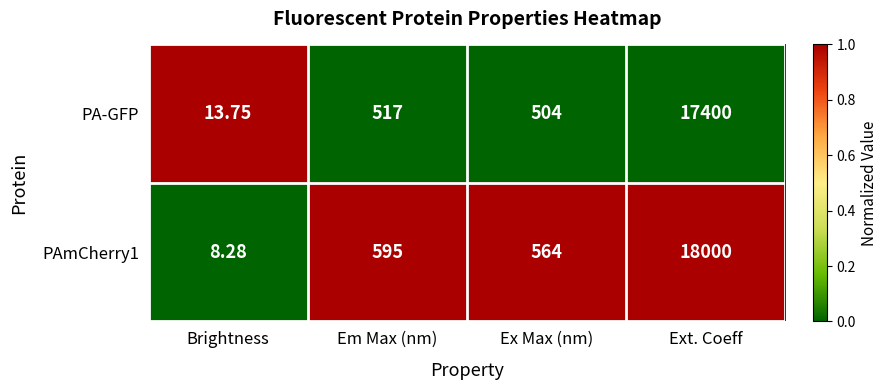

How many data points in PAmCherry1 are less than 595?

2